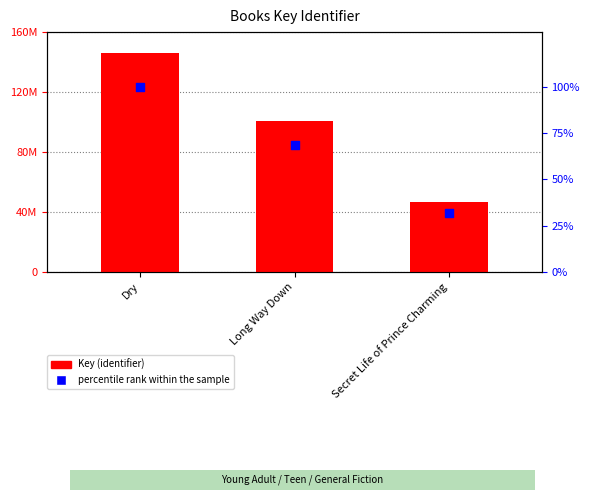

Which series contains the highest Y value?

Key